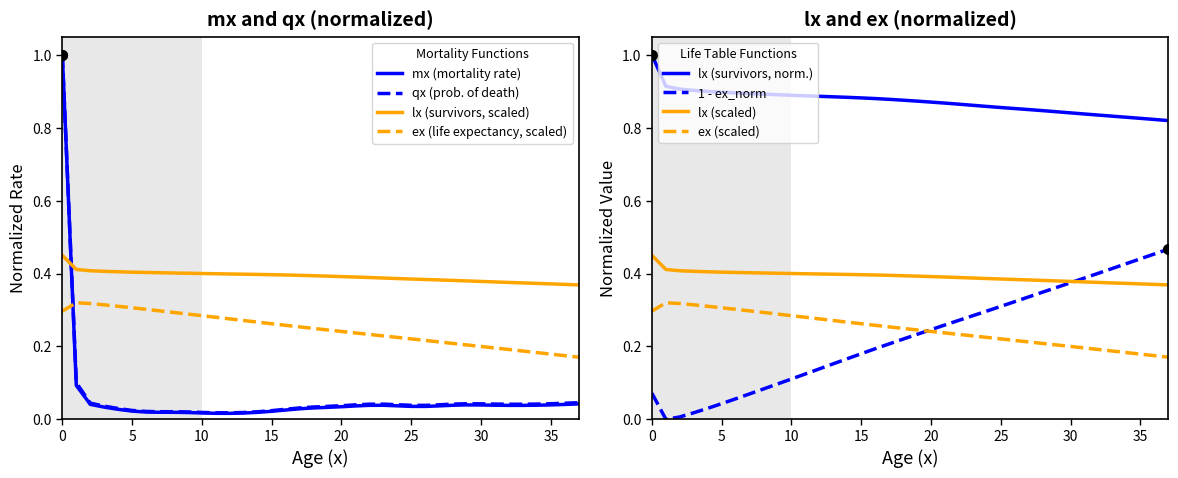

What is the value of the lx point at the 38th from the left?

0.4